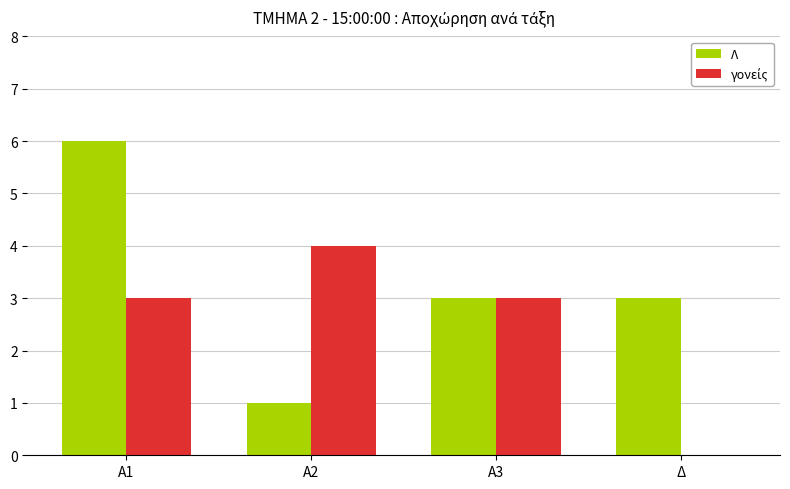

True or false: Λ has a value of 1 at Α2.

True